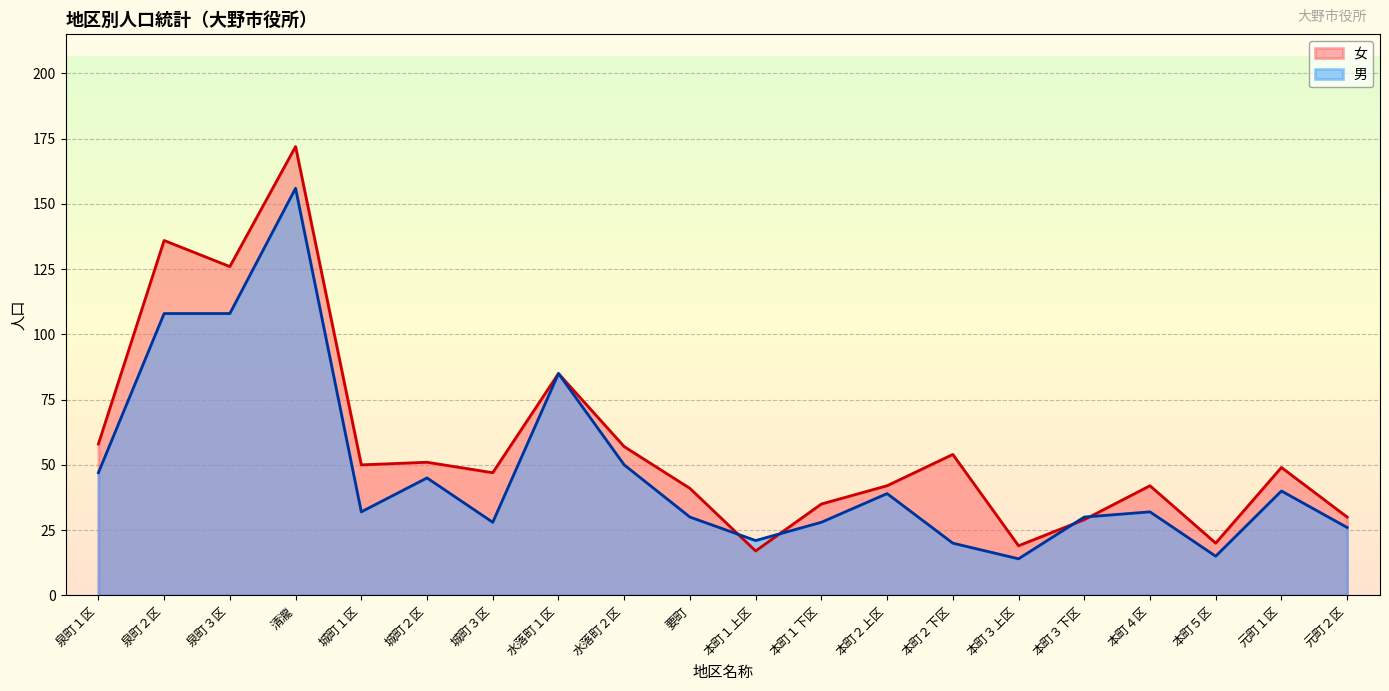

Which label corresponds to the smallest value in the chart?

本町３上区